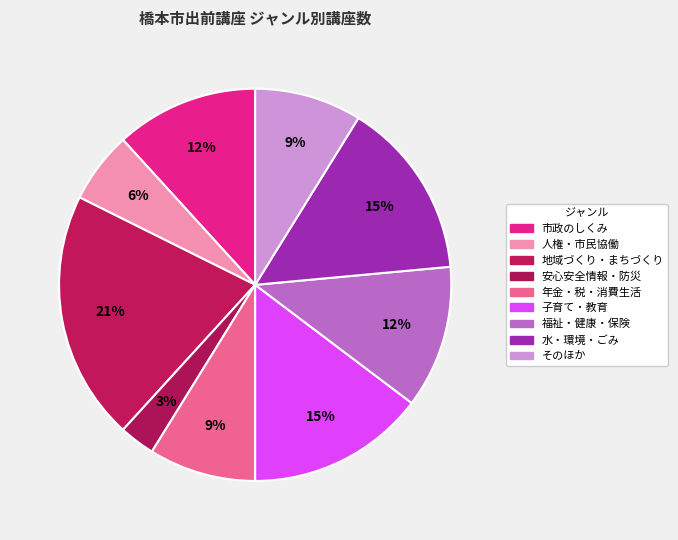

How many slices are in this pie chart?

9